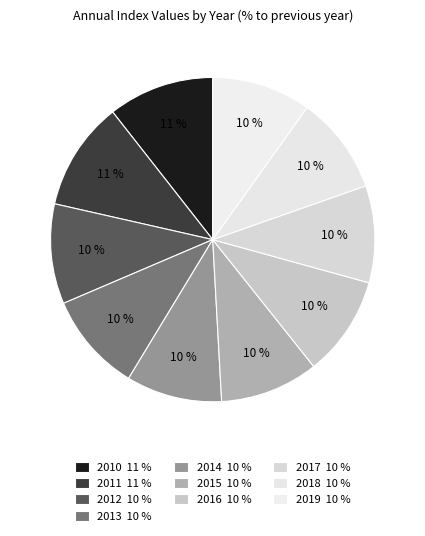

Count the number of slices in the pie.

10